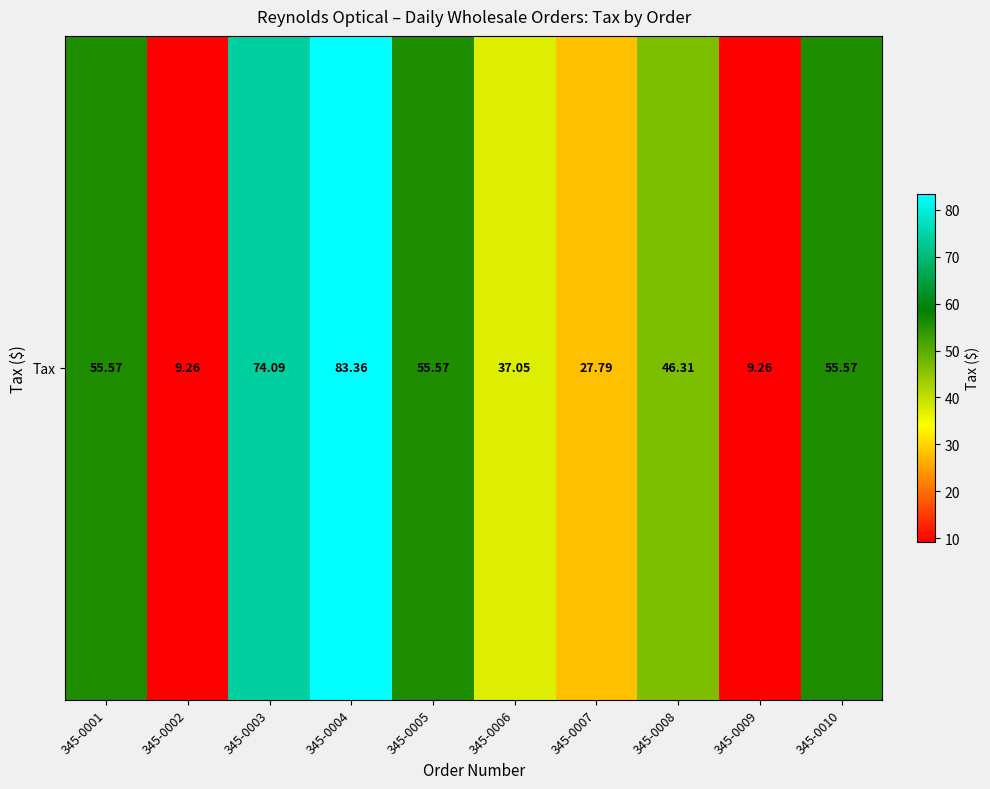

Is it true that the value at 345-0007 is 43.2?

False